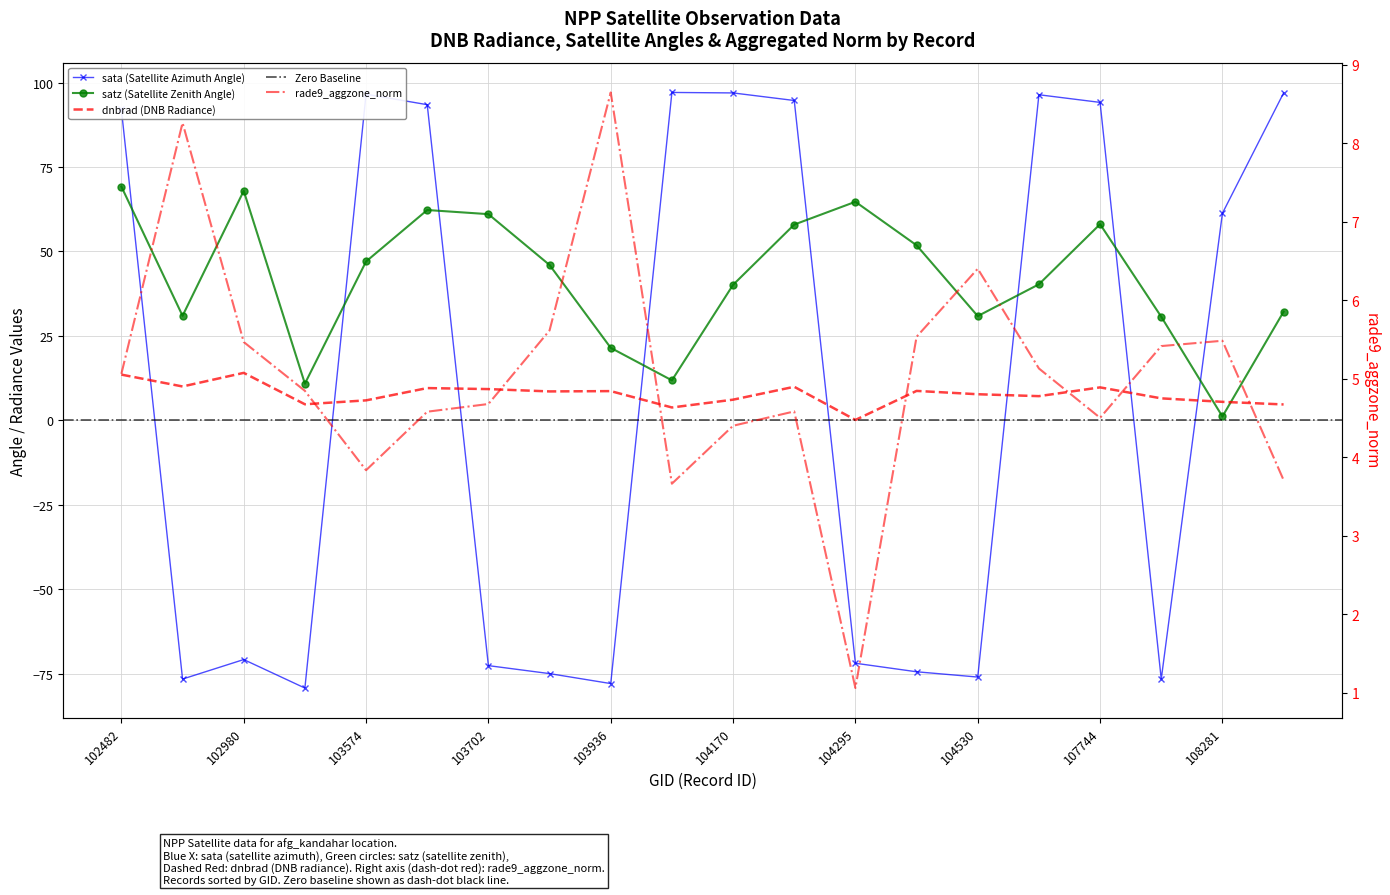

At which category does the chart reach its peak across all series?

104054